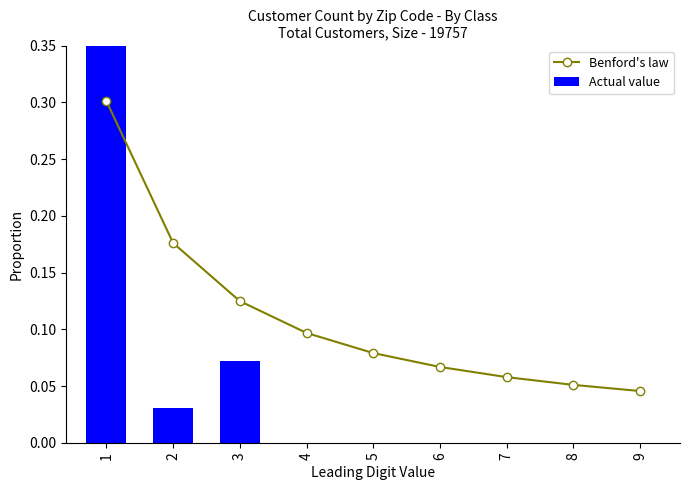

What is the sum of the Benford's law values at 3 and 6?

0.2